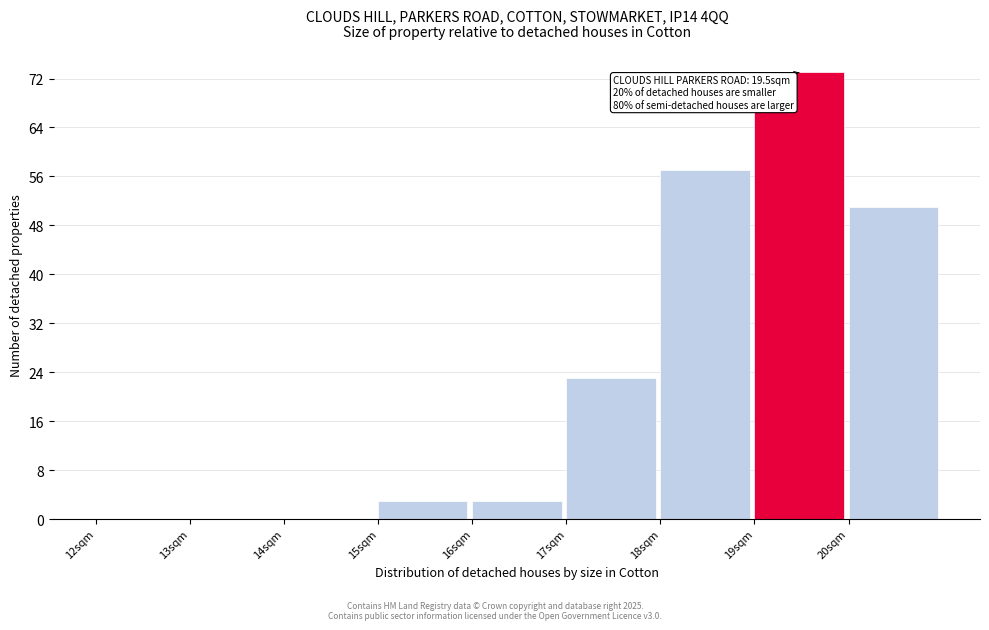

Over which range of the x-axis is the bar tallest?

19 to 20